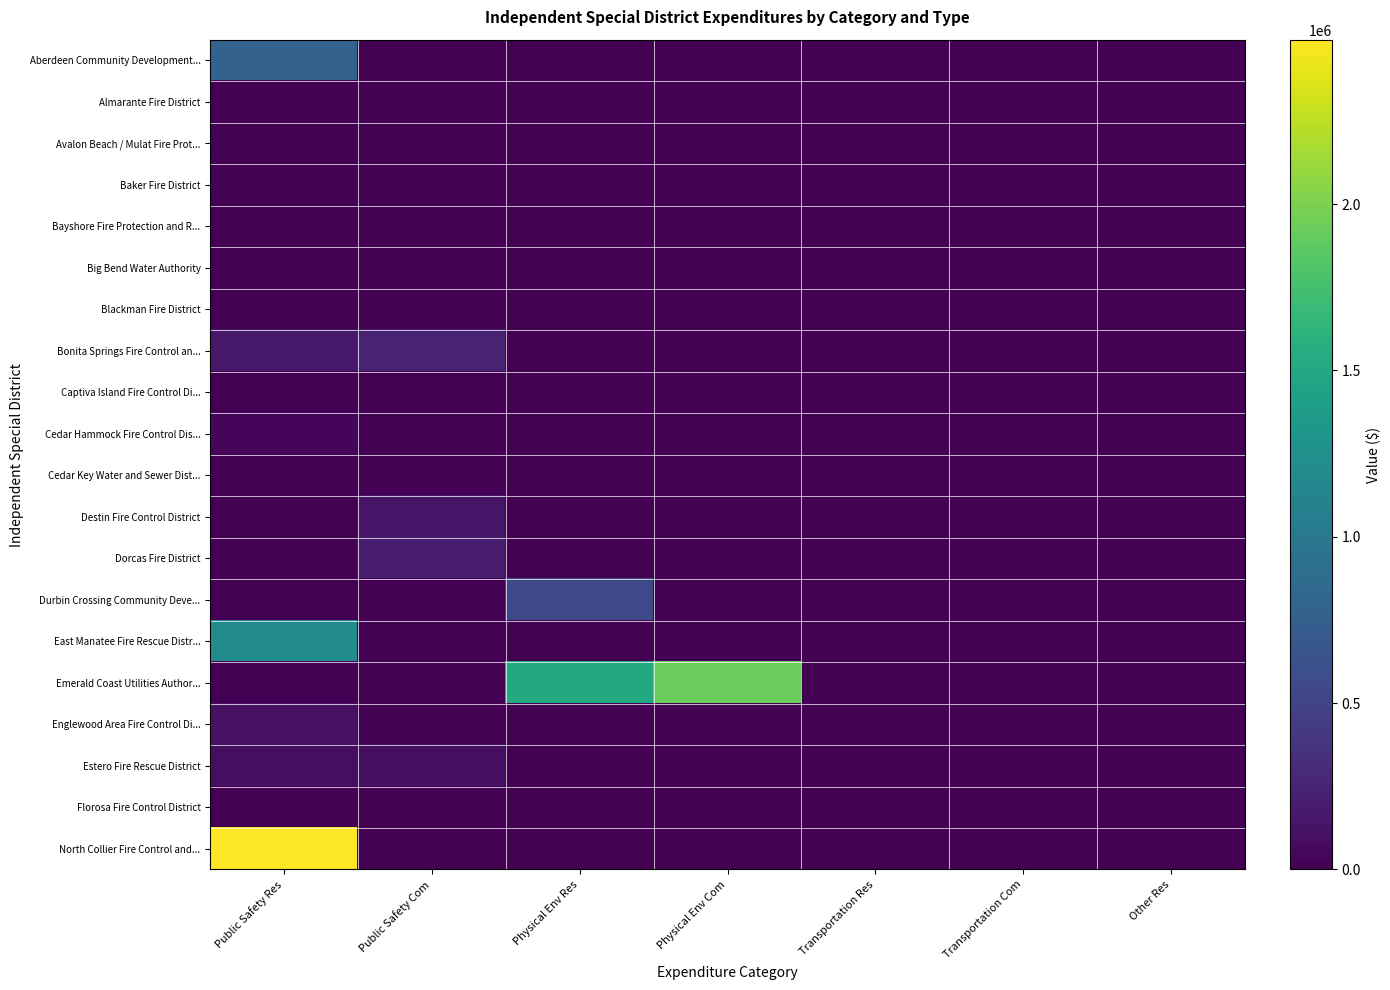

Which series has the largest total across all categories?

Emerald Coast Utilities Author...